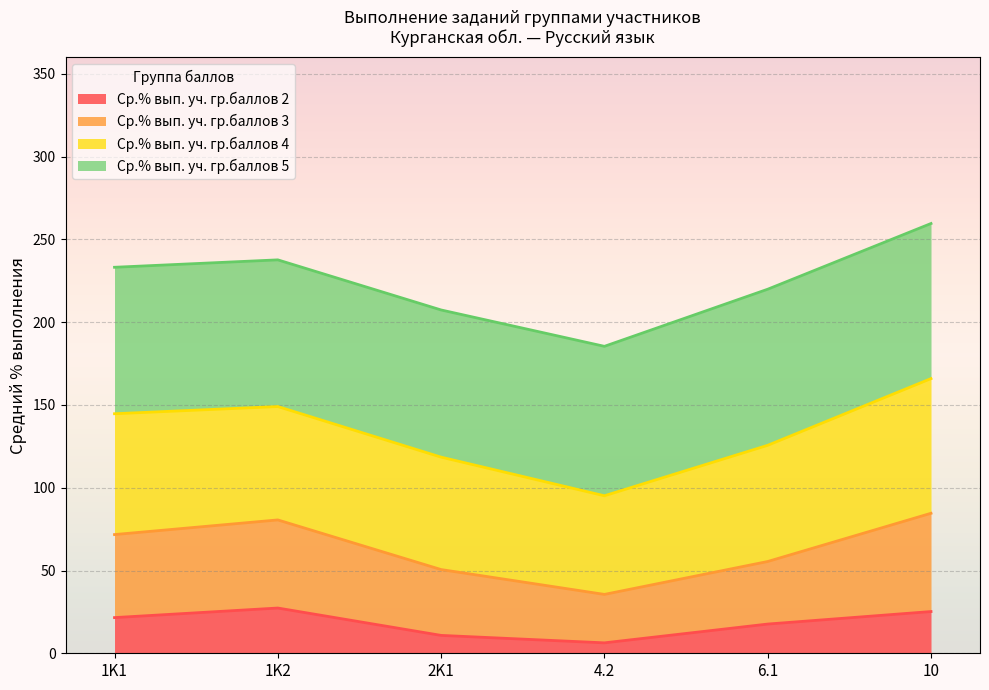

How many values in the Ср.% вып. уч. гр.баллов 2 series are below 21?

3